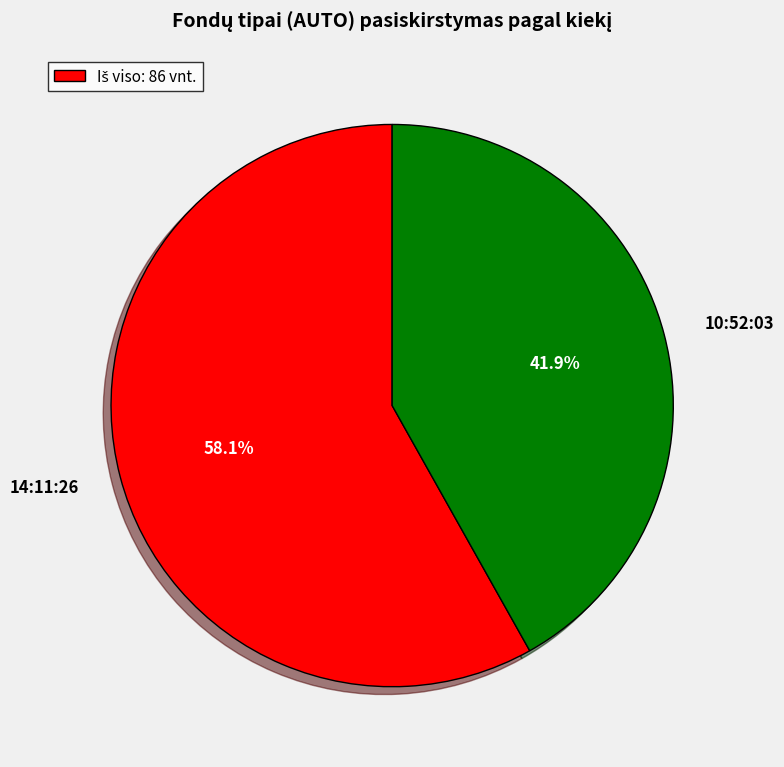

Combined, what portion of the pie is 14:11:26 and 10:52:03?

100.0%